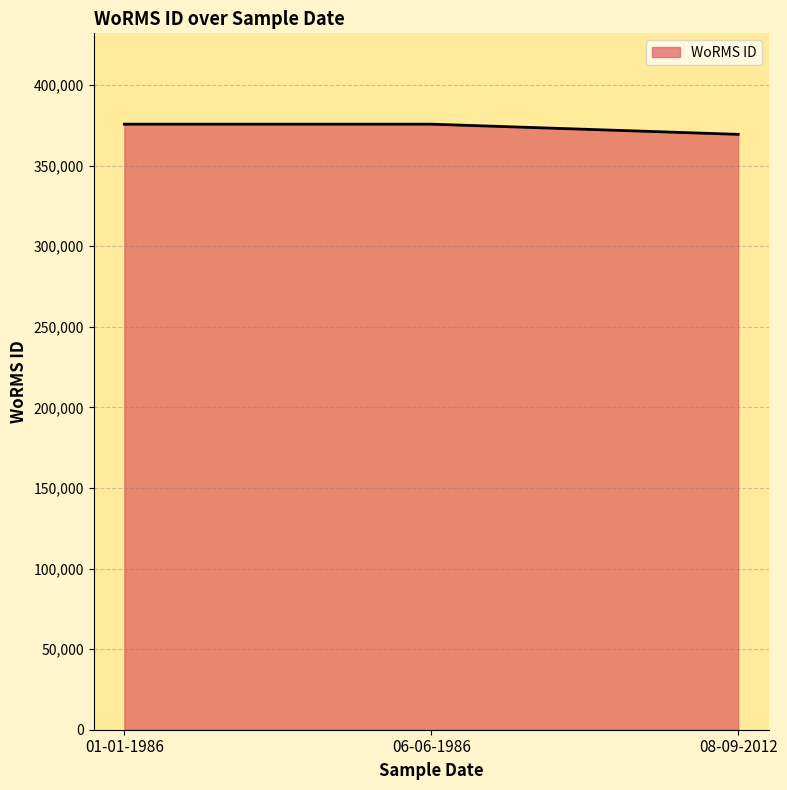

What is the difference between the second highest and minimum values?

6322